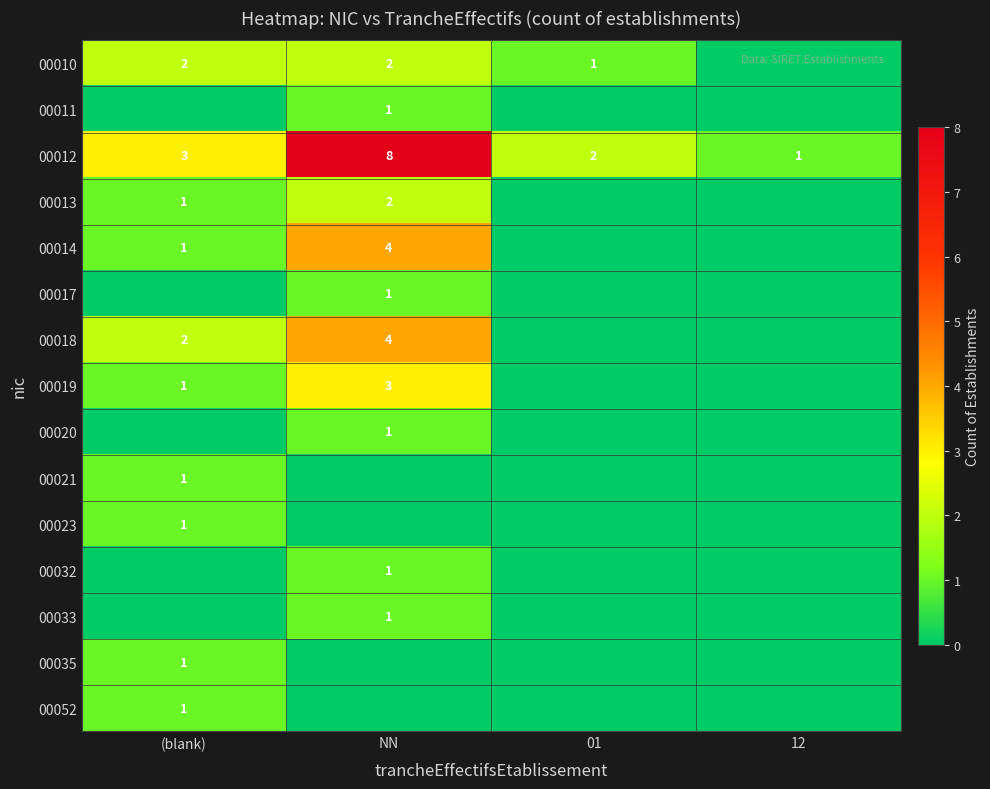

The 00019 series shows 1 at (blank). True or false?

True